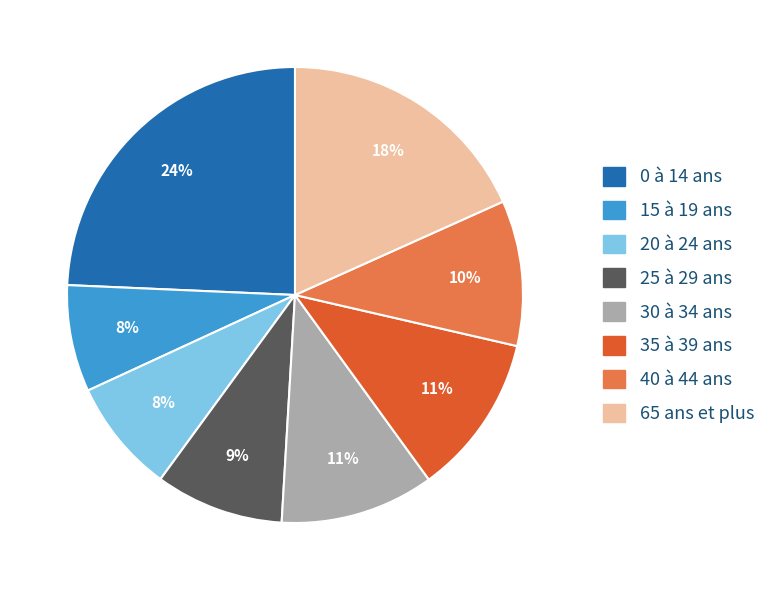

Does 40 à 44 ans represent more than half of the total?

No